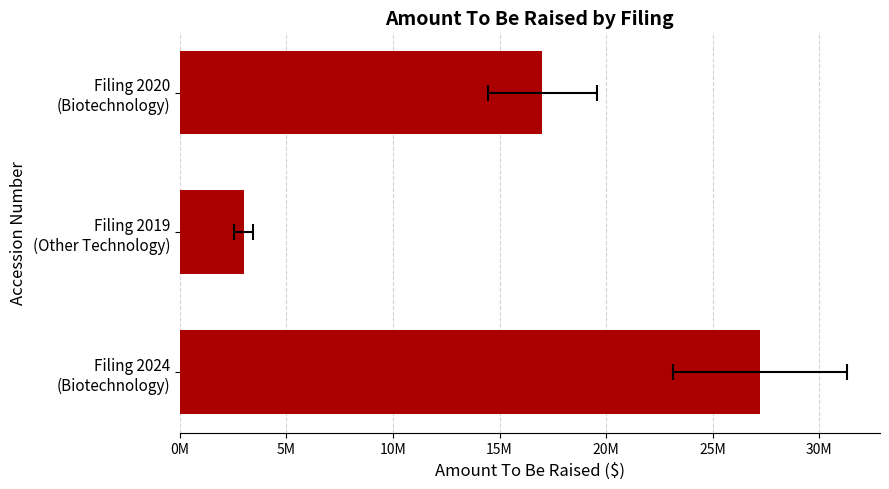

How many values are between 3000000 and 27200000?

3